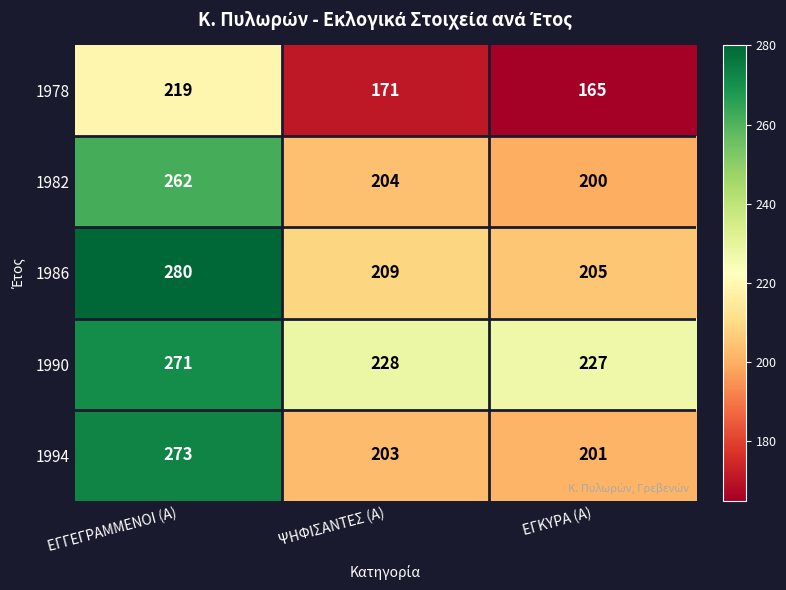

How many values in the 1990 series are below 228?

1